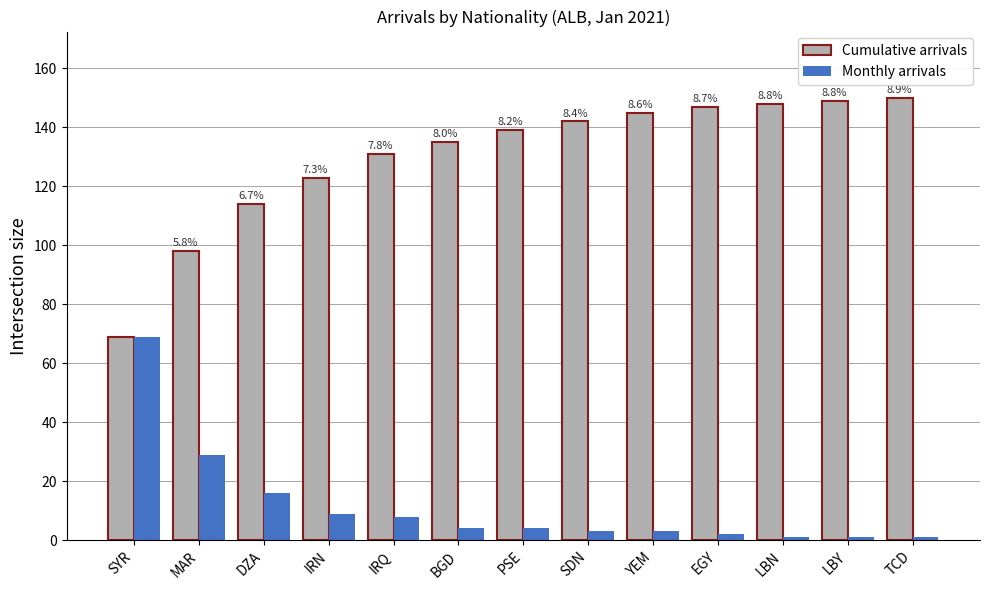

What is the average value of the Cumulative arrivals series?

130